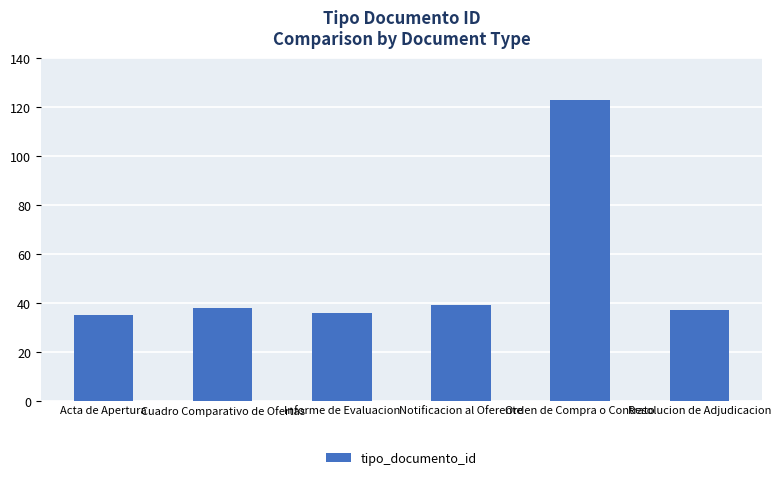

What is the value of the 3rd bar from the left?

36